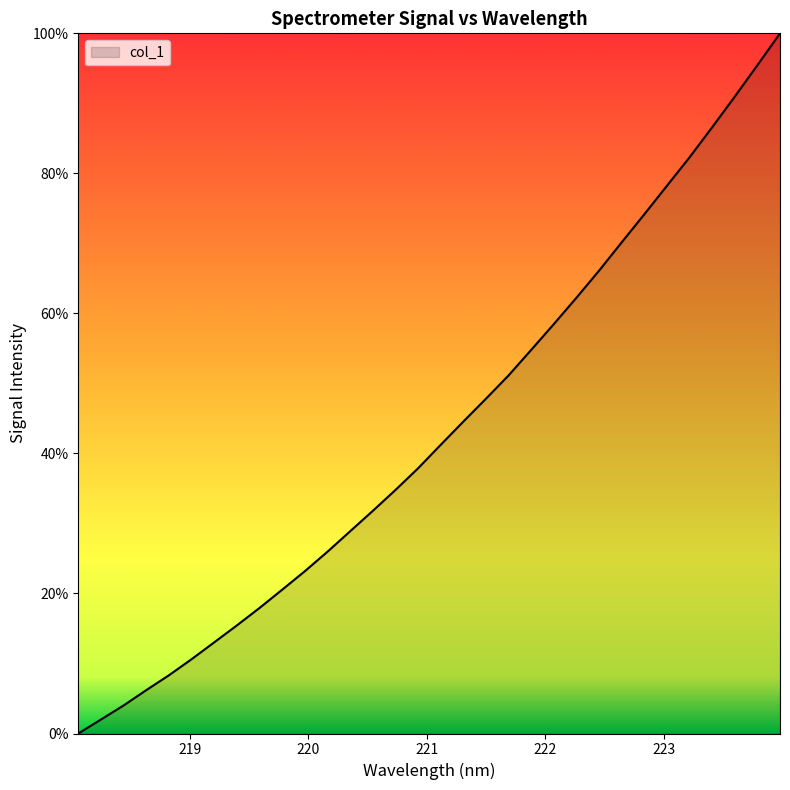

Reading right to left, extract all data points from this chart.

100.0	95.4	91.0	86.6	82.3	78.2	74.2	70.2	66.1	62.2	58.5	54.8	51.1	47.8	44.5	41.2	37.9	34.8	31.8	28.9	26.0	23.2	20.5	17.9	15.4	13.0	10.6	8.3	6.2	4.0	2.0	0.0